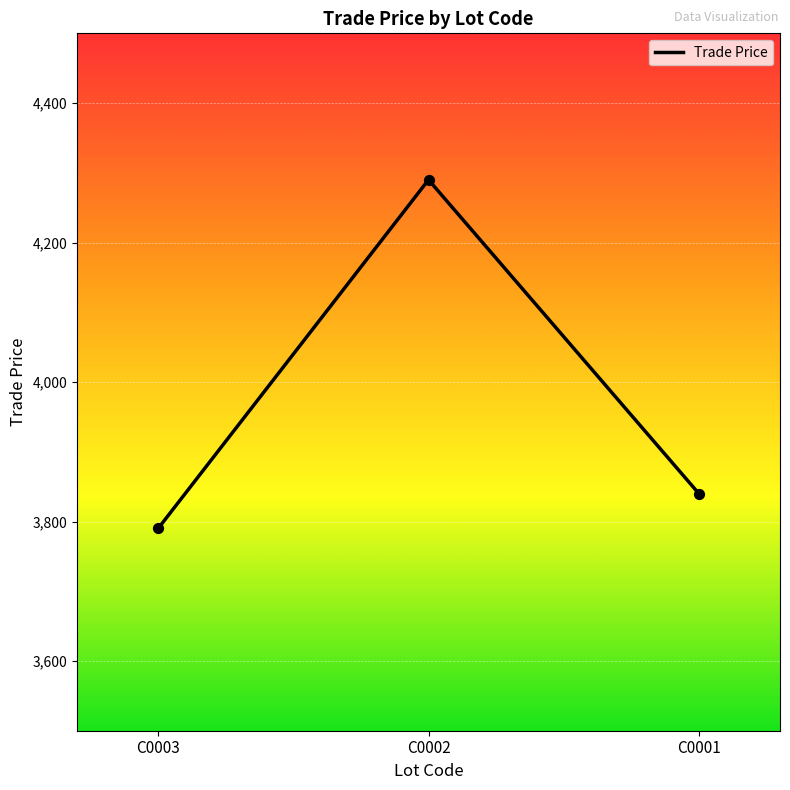

Approximately how many times larger is the value at C0002 compared to C0001?

1.1